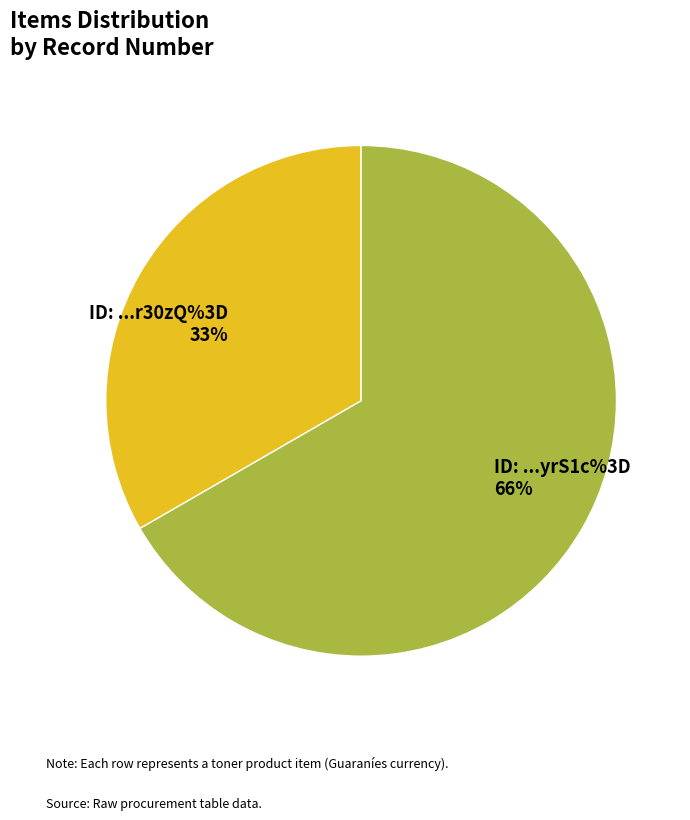

What is the ratio of the value at lvfwRmr30zQ%3D to the value at y2t1vHyrS1c%3D?

0.5